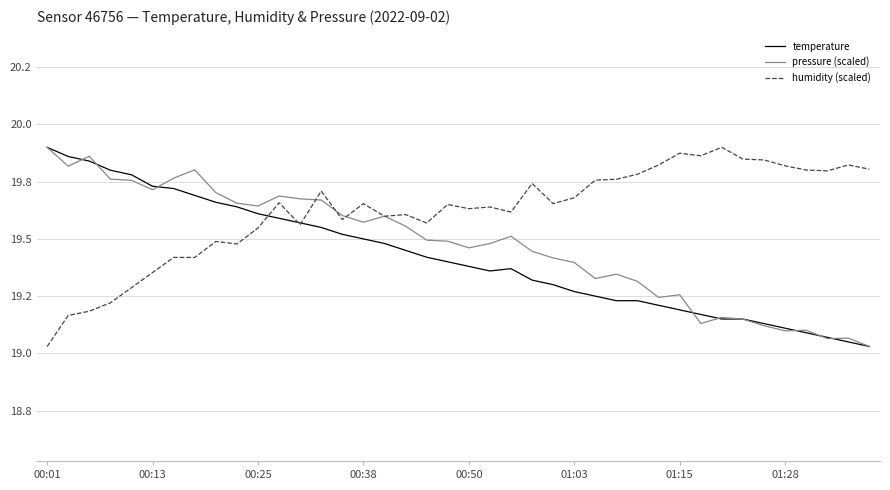

What are all the series names shown in the legend?

temperature, pressure (scaled), humidity (scaled)